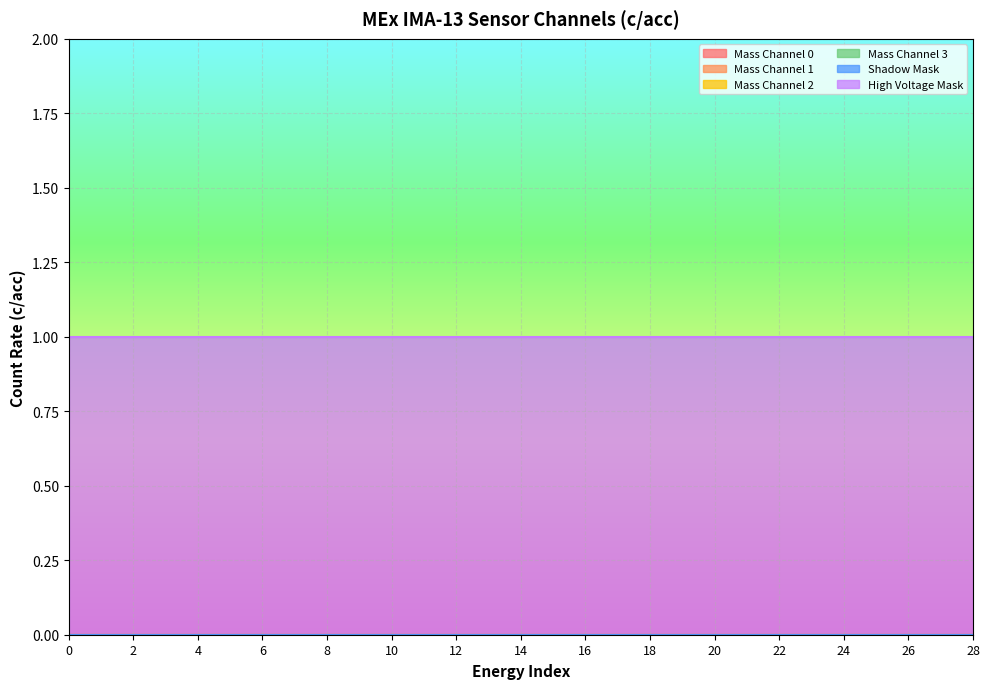

Reading left to right, transcribe all the data shown in this chart.

Mass Channel 0: 0	0	0	0	0	0	0	0	0	0	0	0	0	0	0
Mass Channel 1: 0	0	0	0	0	0	0	0	0	0	0	0	0	0	0
Mass Channel 2: 0	0	0	0	0	0	0	0	0	0	0	0	0	0	0
Mass Channel 3: 0	0	0	0	0	0	0	0	0	0	0	0	0	0	0
Shadow Mask: 0	0	0	0	0	0	0	0	0	0	0	0	0	0	0
High Voltage Mask: 1	1	1	1	1	1	1	1	1	1	1	1	1	1	1